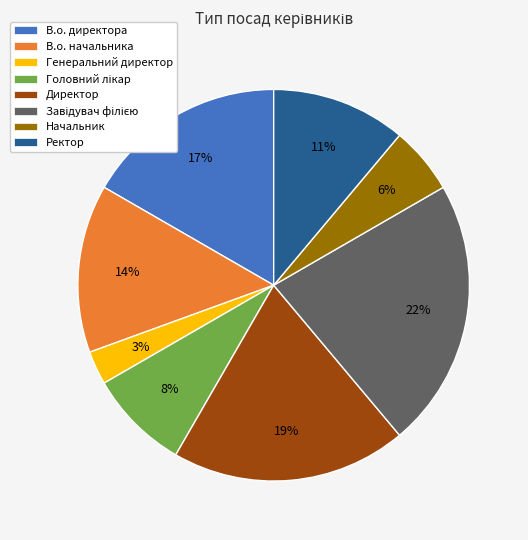

Is there a majority slice in this chart?

No